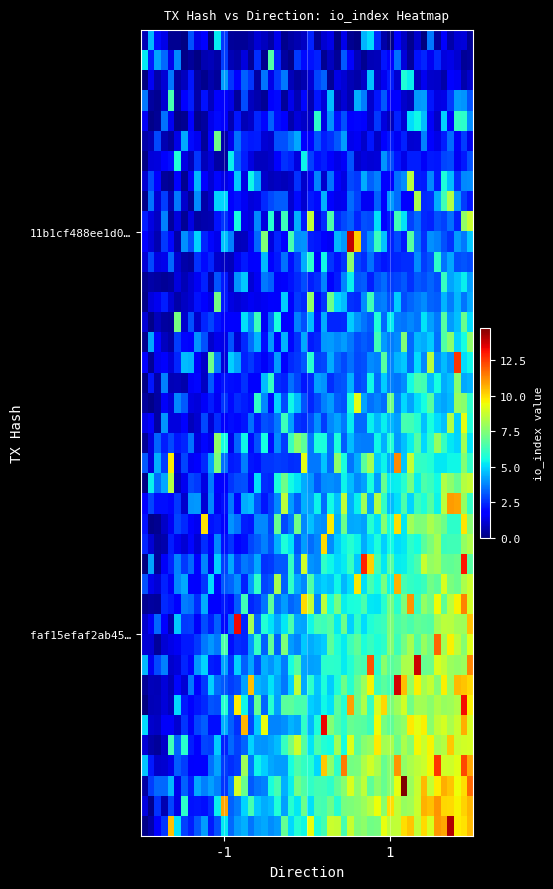

Which series has the largest total across all categories?

faf15efaf2ab45e47ddc1b7fccf931ae80710db